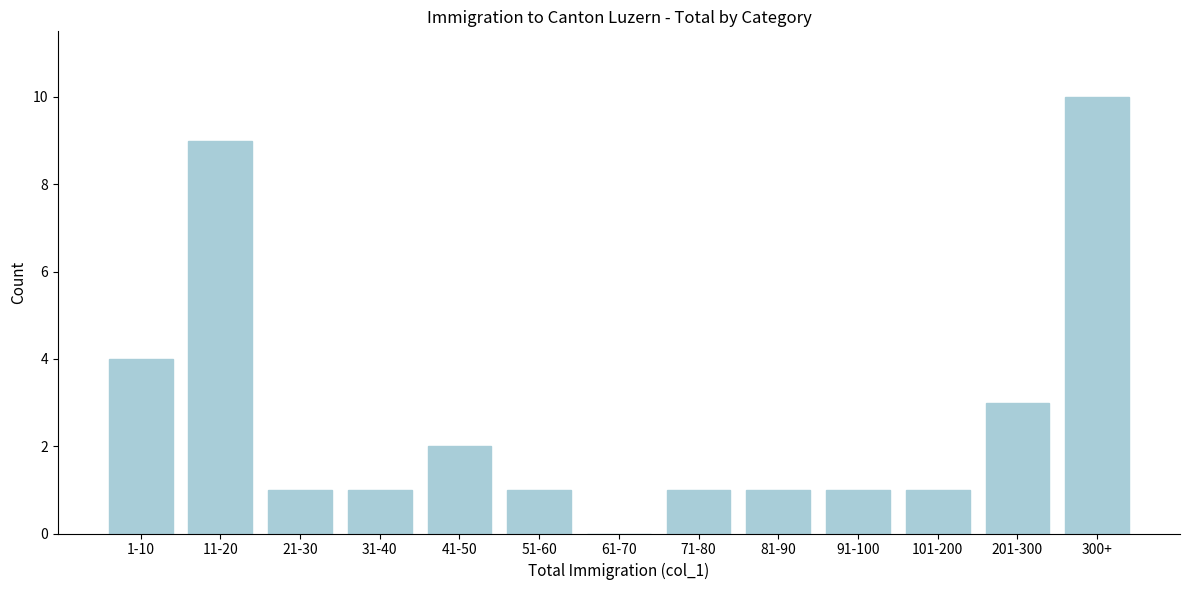

Reading left to right, list all the values displayed in this chart.

1-10=4	11-20=9	21-30=1	31-40=1	41-50=2	51-60=1	61-70=0	71-80=1	81-90=1	91-100=1	101-200=1	201-300=3	300+=10